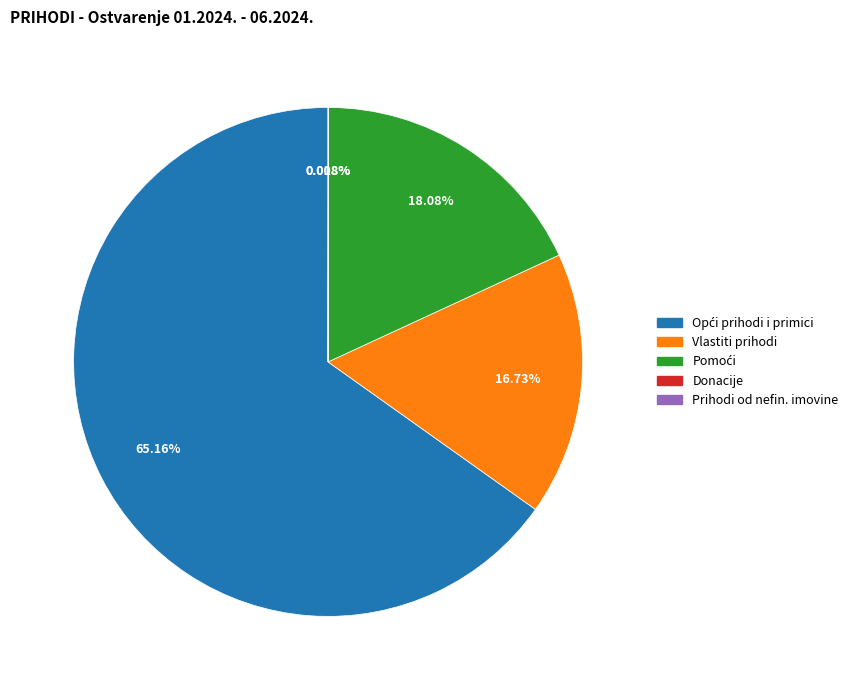

Does any single category account for the majority?

Yes